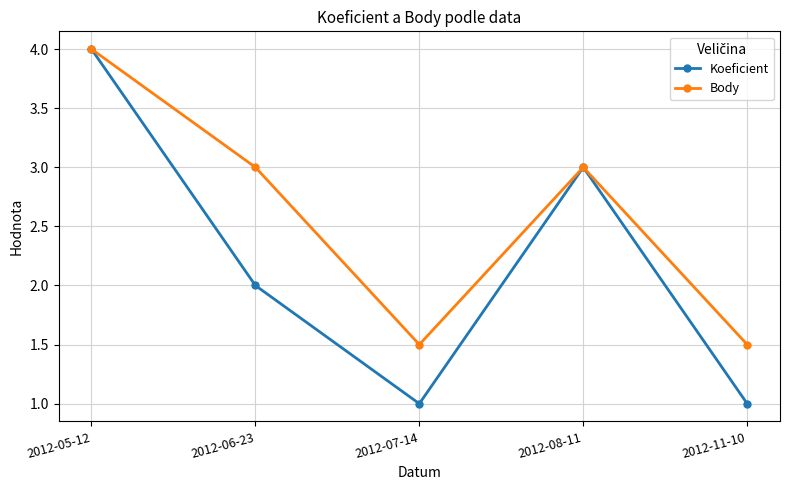

Is the value of Koeficient at 2012-11-10 greater than the value of Body at 2012-05-12?

No